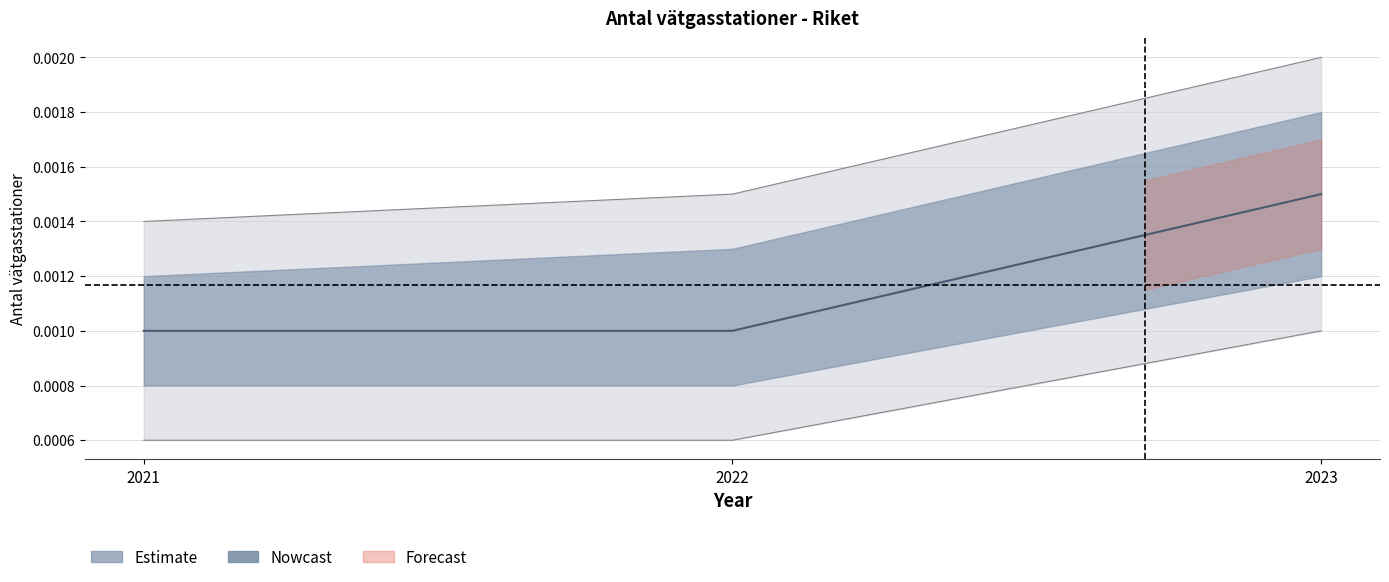

Reading left to right, list all the values displayed in this chart.

Riket_value: 2021=0.0	2022=0.0	2023=0.0
Riket_lower: 2021=0.0	2022=0.0	2023=0.0
Riket_upper: 2021=0.0	2022=0.0	2023=0.0